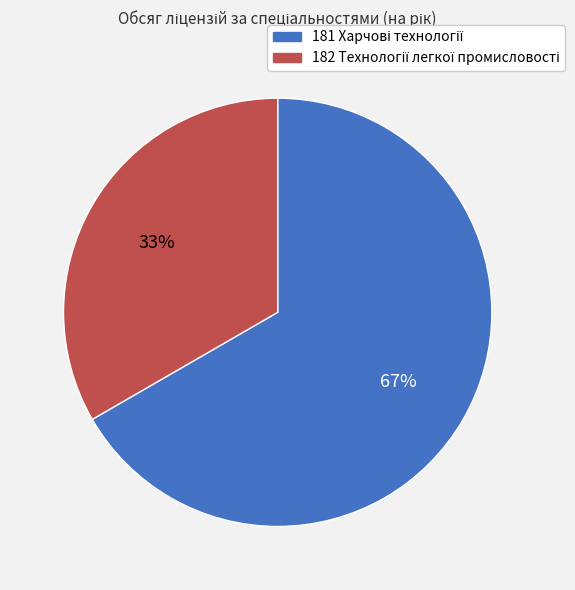

To the nearest percent, what is the average slice percentage?

50%